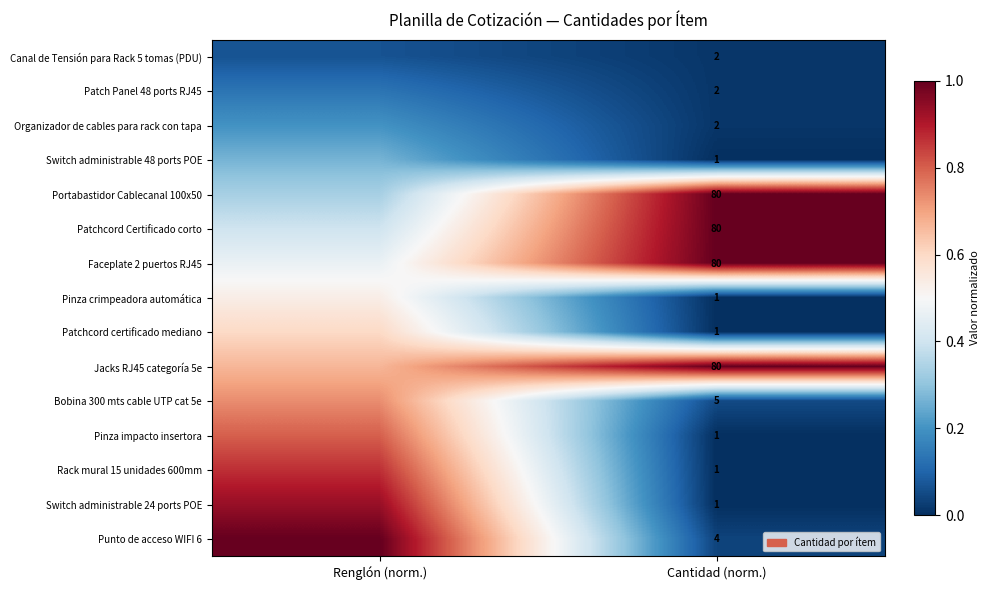

At how many categories does at least one series exceed 0?

2